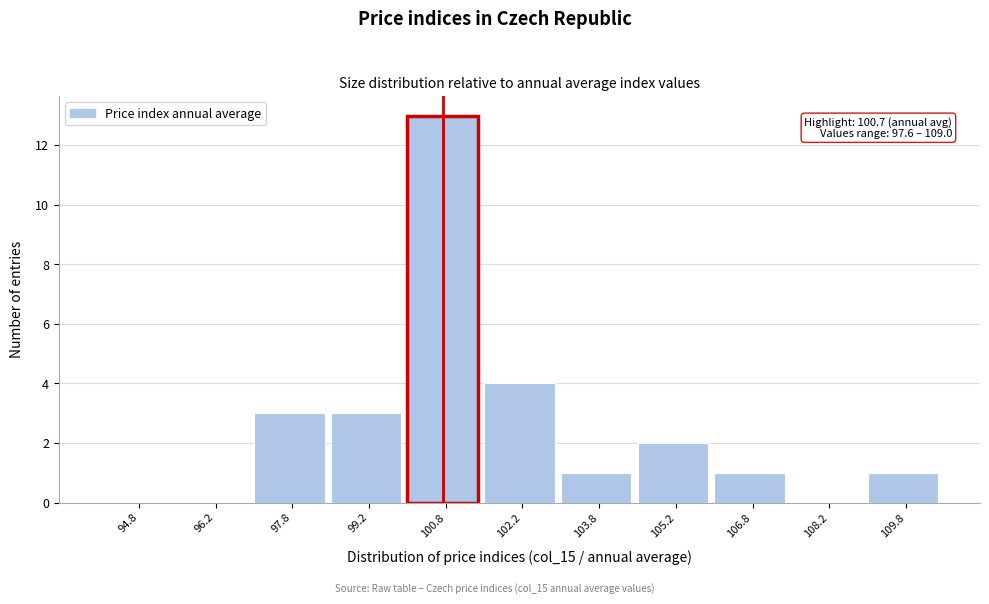

Over which range of the x-axis is the bar tallest?

100.0 to 101.5